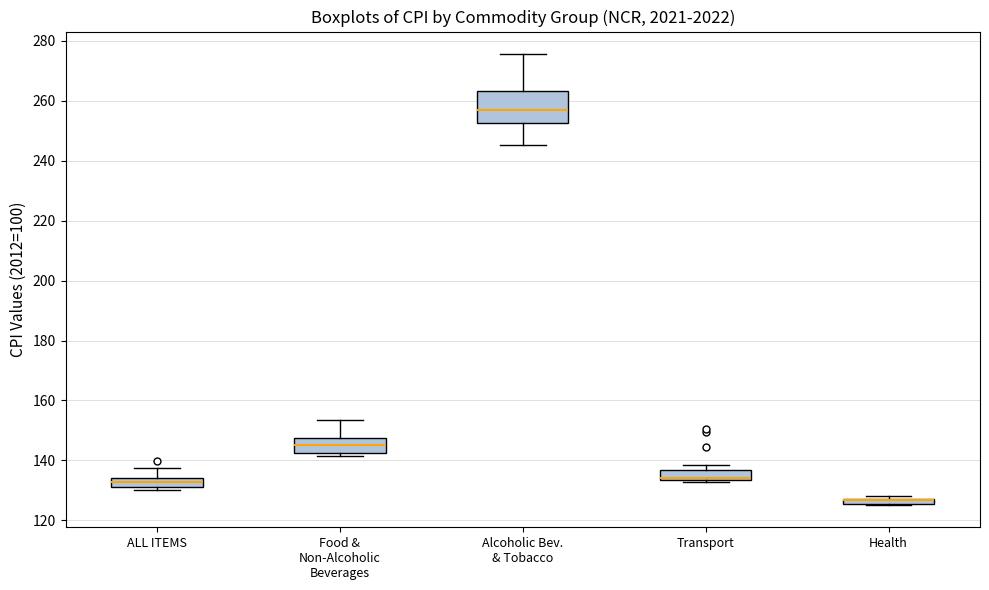

Where is the upper edge of the box for Health on the y-axis? The values are not printed on the chart, so give them approximately, as read against the axis.

128